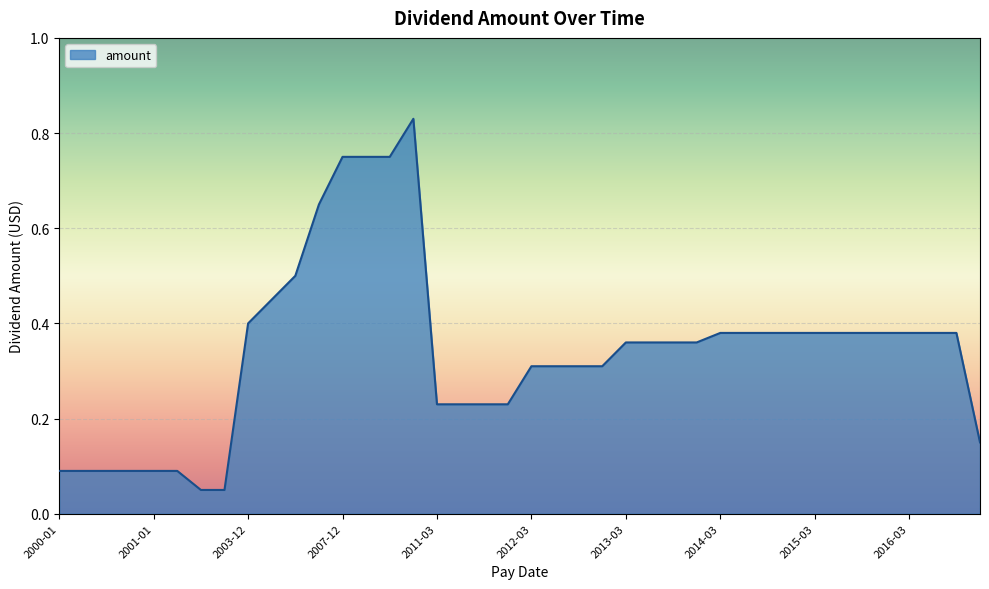

Rank the categories by value from lowest to highest.

2001-12, 2002-12, 2000-01, 2000-04, 2000-07, 2000-10, 2001-01, 2001-07, 2017-06, 2011-03, 2011-06, 2011-09, 2011-12, 2012-03, 2012-06, 2012-09, 2012-12, 2013-03, 2013-06, 2013-09, 2013-12, 2014-03, 2014-06, 2014-09, 2014-12, 2015-03, 2015-06, 2015-09, 2015-12, 2016-03, 2016-06, 2016-09, 2003-12, 2004-12, 2005-12, 2006-12, 2007-12, 2008-12, 2009-12, 2010-12